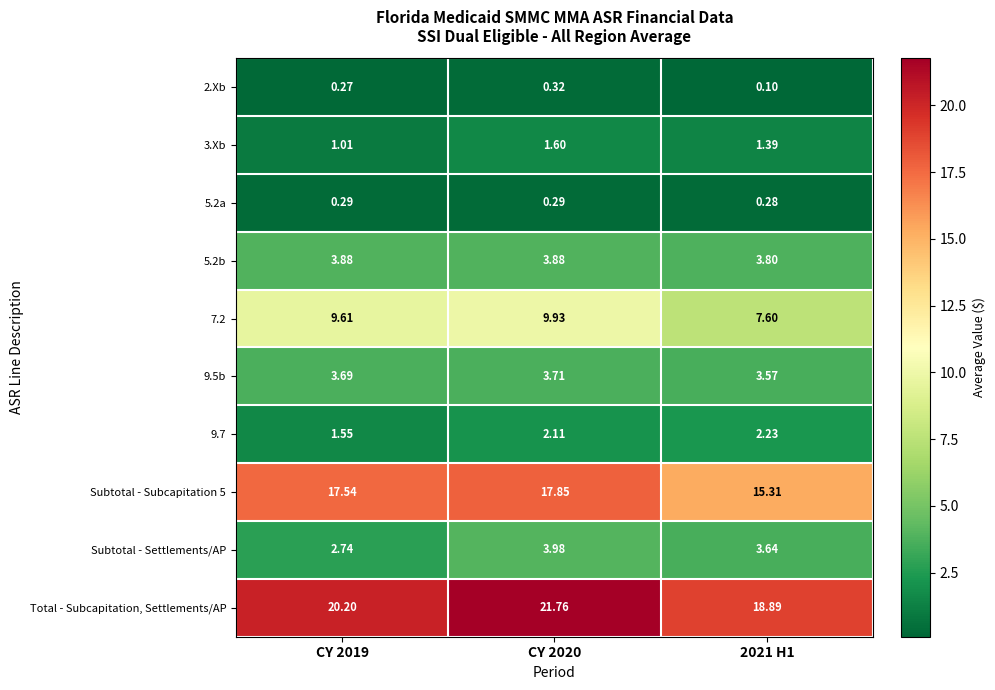

Rank the series by their maximum value, from lowest to highest.

5.2a, 2.Xb, 3.Xb, 9.7, 9.5b, 5.2b, Subtotal - Settlements/AP, 7.2, Subtotal - Subcapitation 5, Total - Subcapitation, Settlements/AP